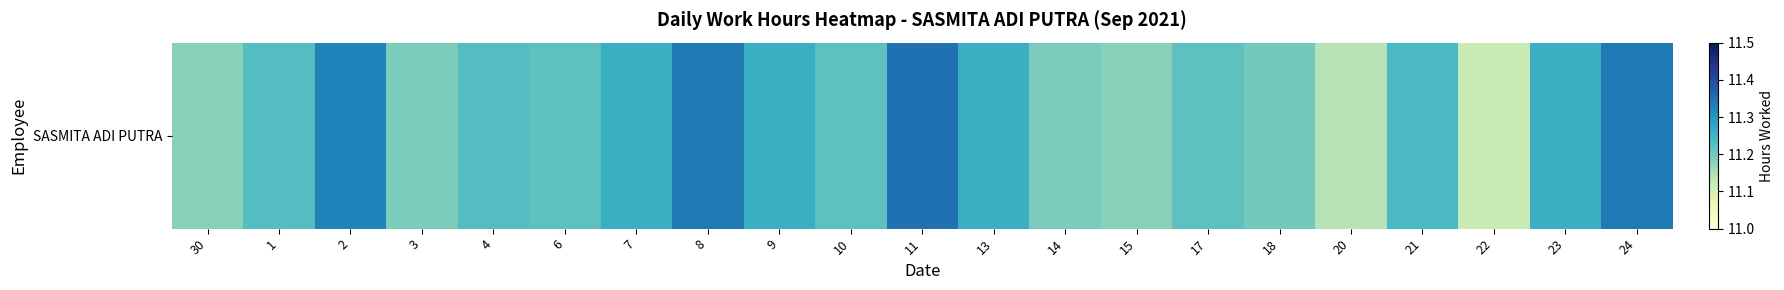

Approximately how many times larger is the value at 20 compared to 1?

1.0